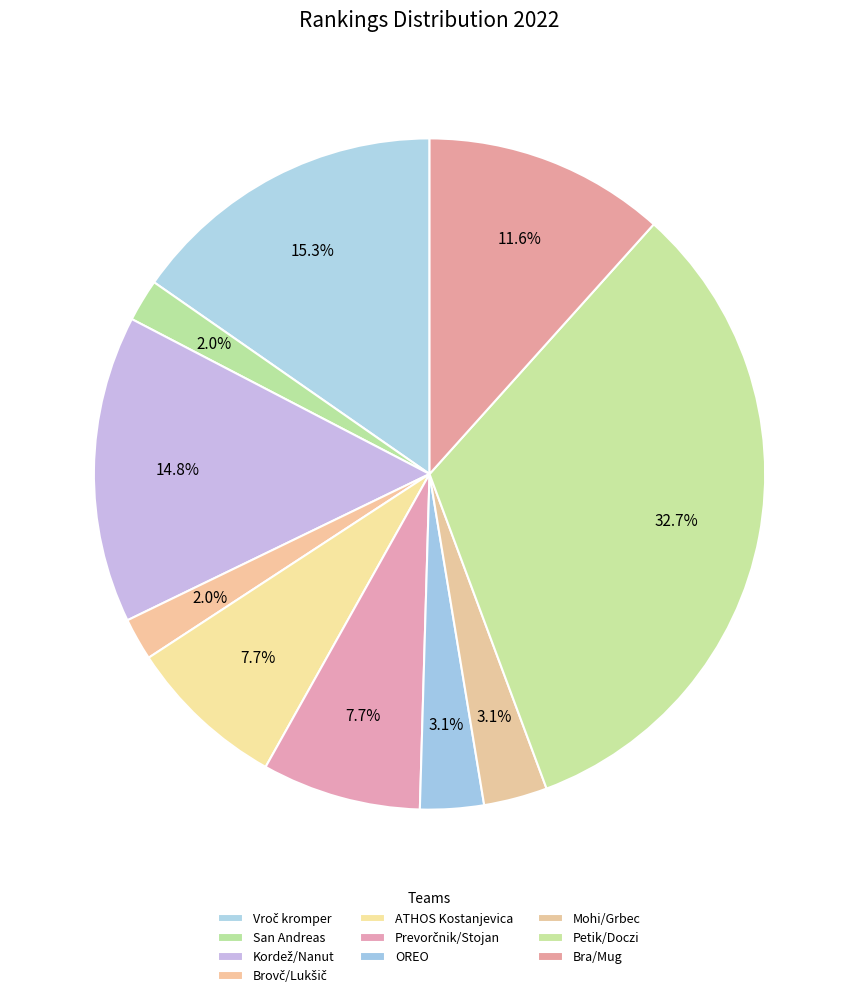

What percentage is NOT represented by Petik/Doczi?

67.3%